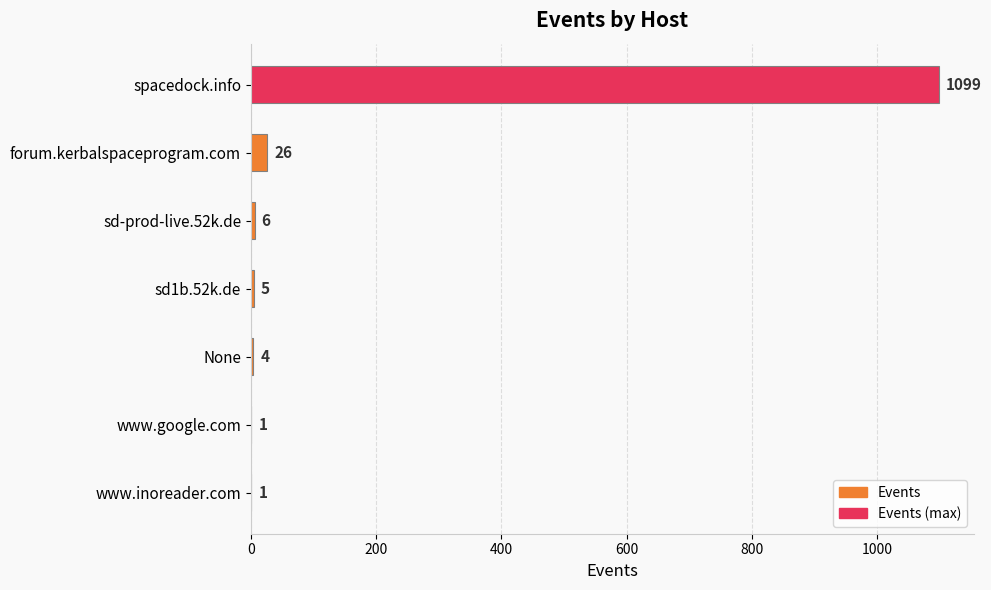

What is the sum of all values?

1142